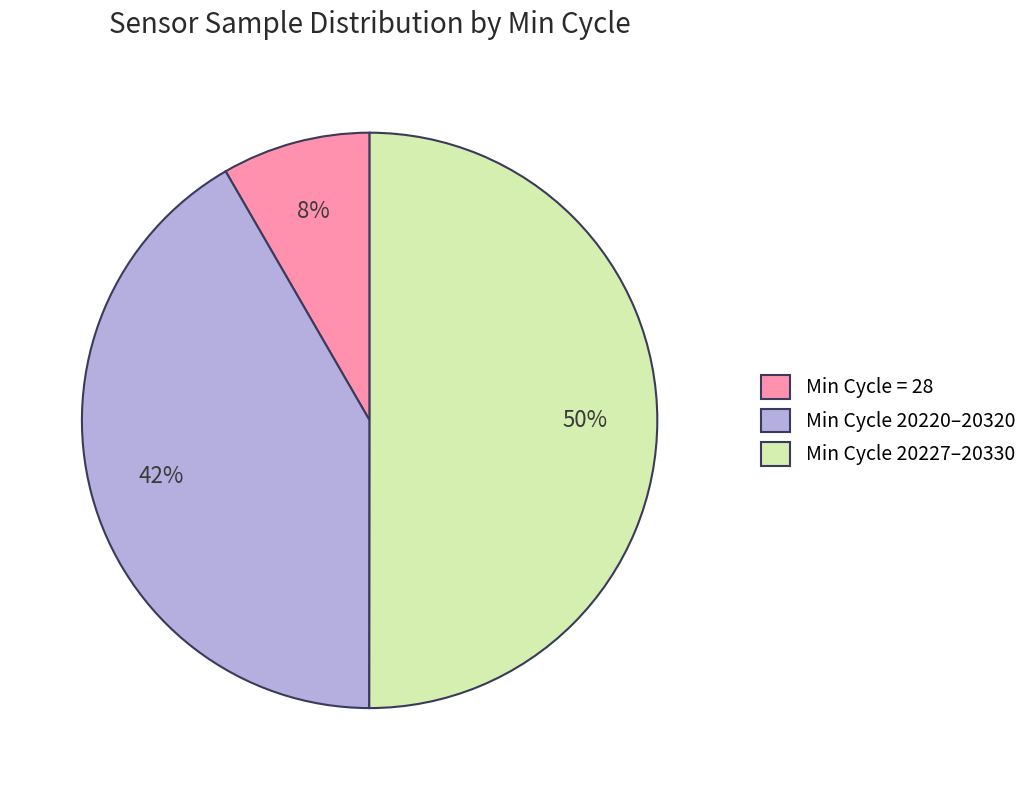

How many slices are in this pie chart?

3